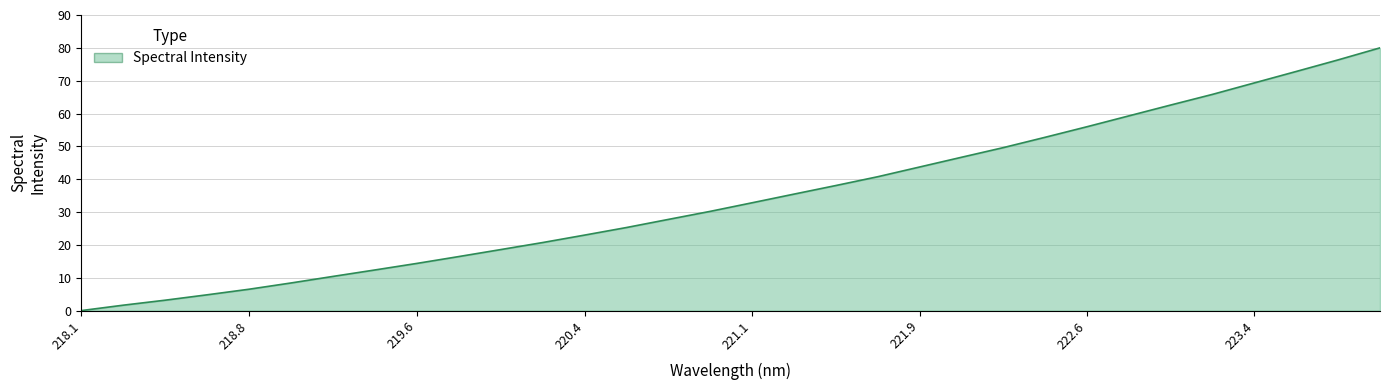

What is the difference between the maximum and minimum values?

80.0